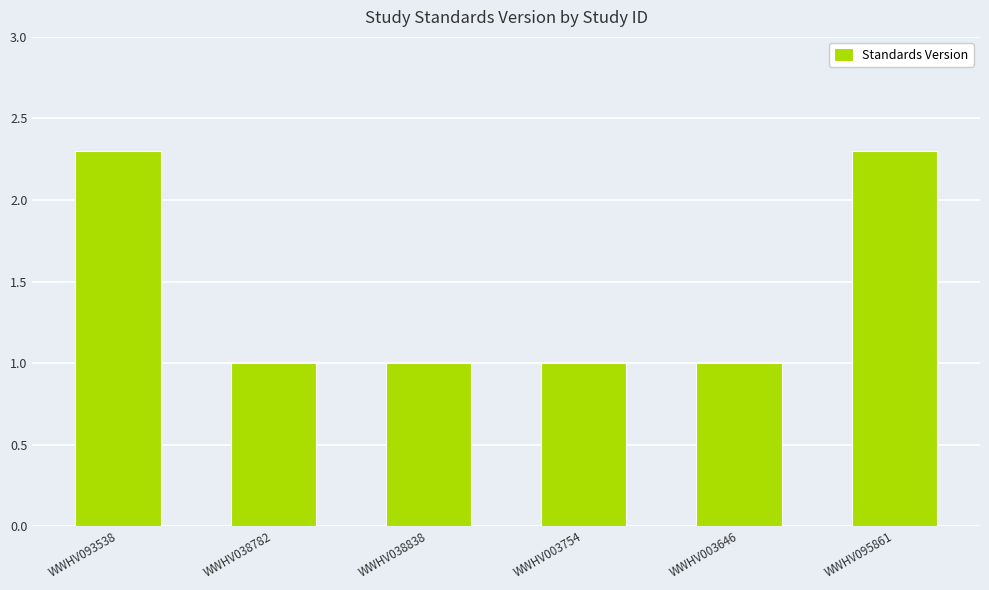

The value at WWHV038838 is 0.3. True or false?

False